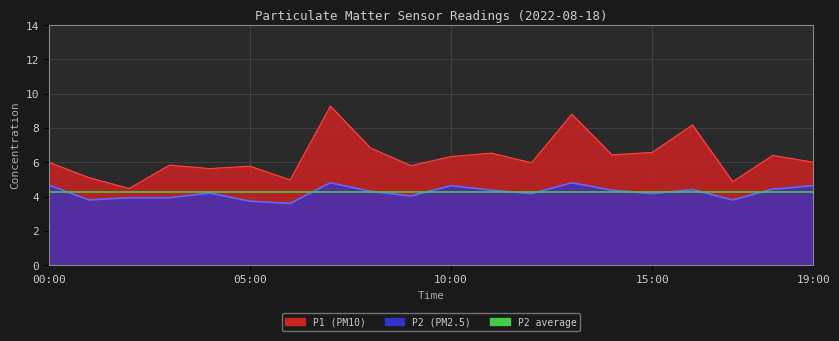

True or false: P2 has more than 0 points higher than both neighbors.

True